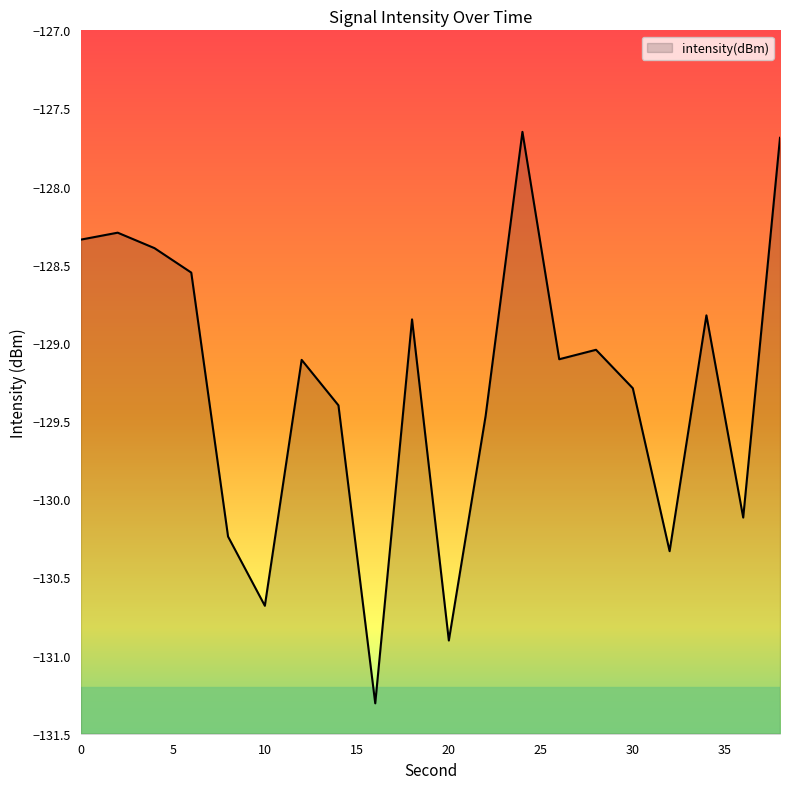

What is the greatest value displayed?

-127.6